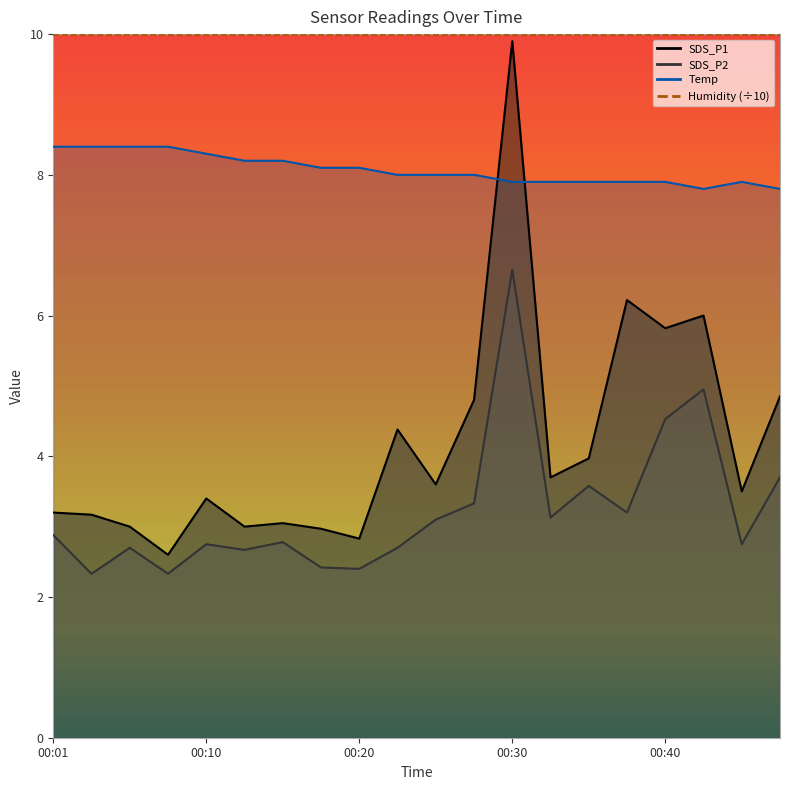

In Temp, how many points are lower than both neighbors (excluding endpoints)?

1